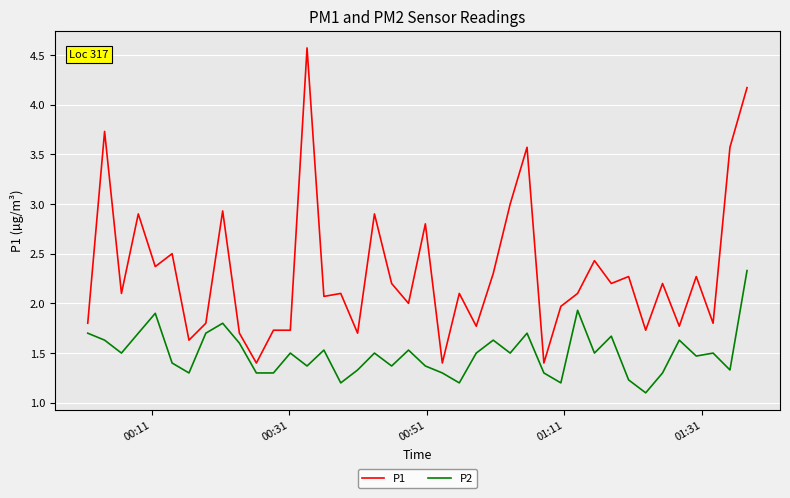

What is the difference between the second highest and second lowest values in the P1 series?

2.8